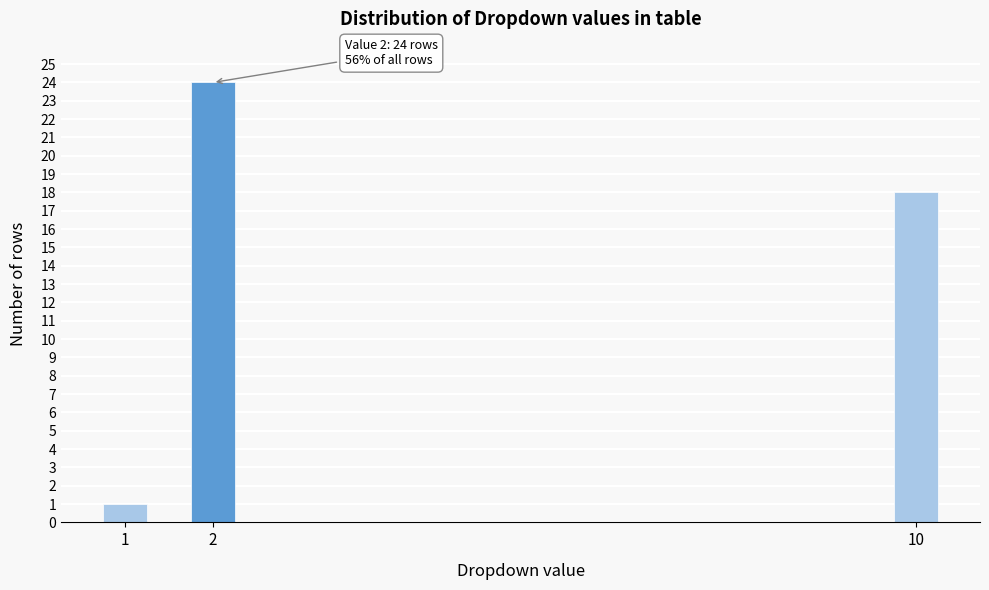

Reading left to right, transcribe all the data shown in this chart.

1=1	2=24	10=18